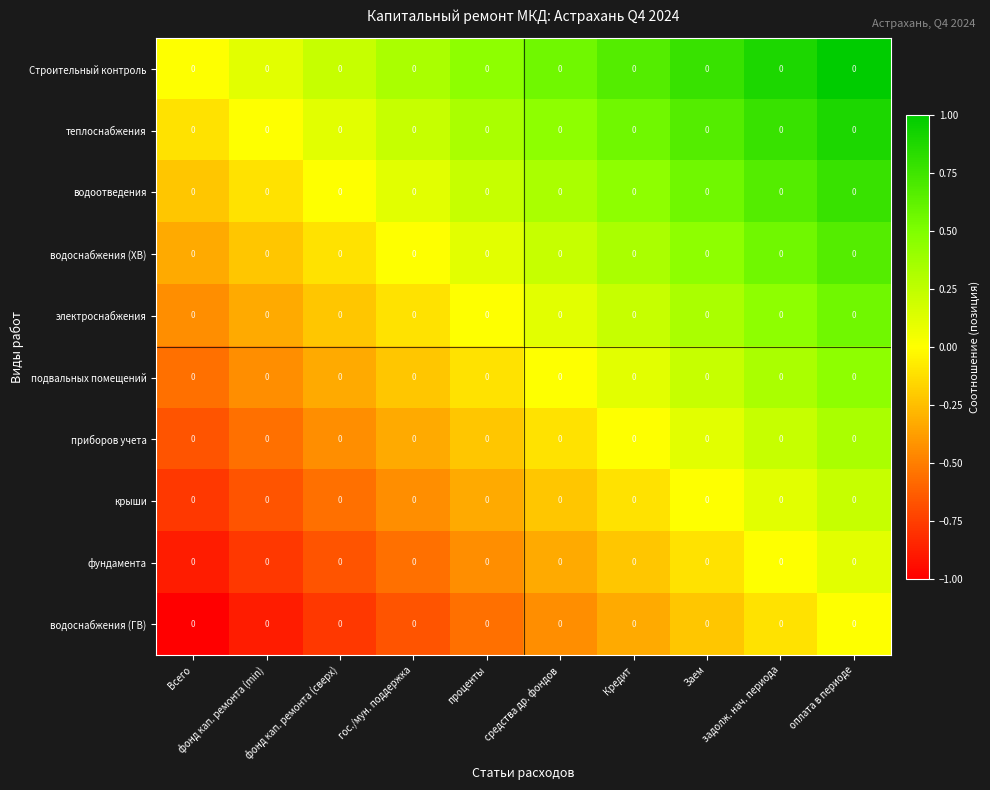

How many values in the фундамента series are below 0?

8